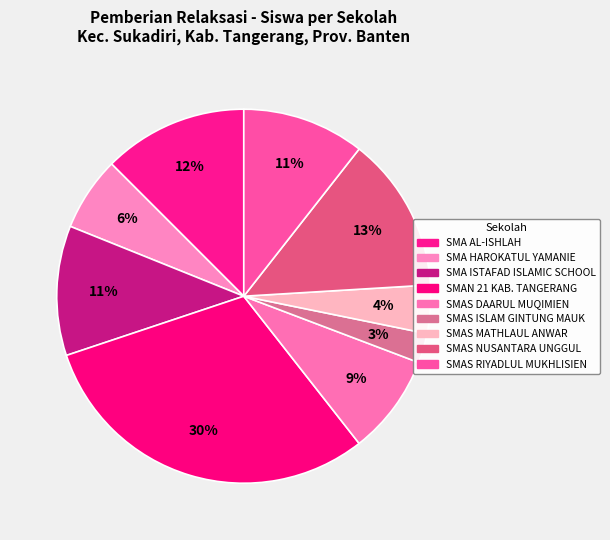

How many segments does this pie chart have?

9